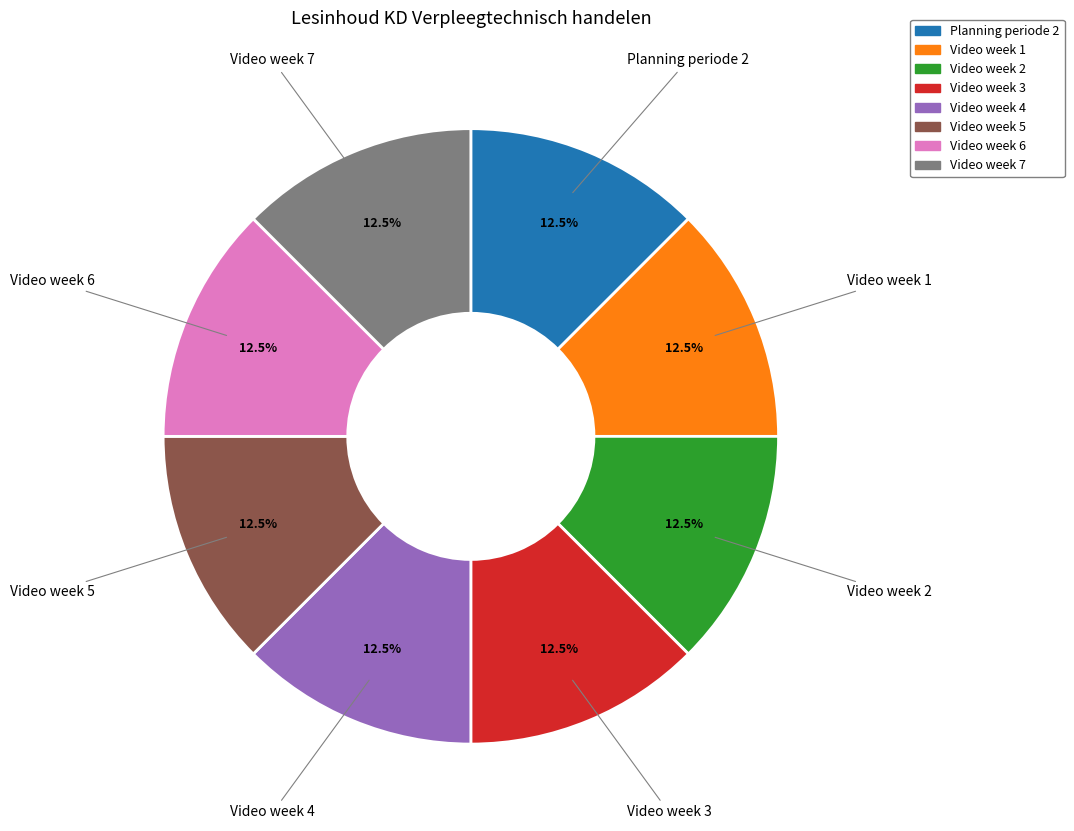

Approximately how many times larger is the value at Video week 1 compared to Video week 5?

1.0